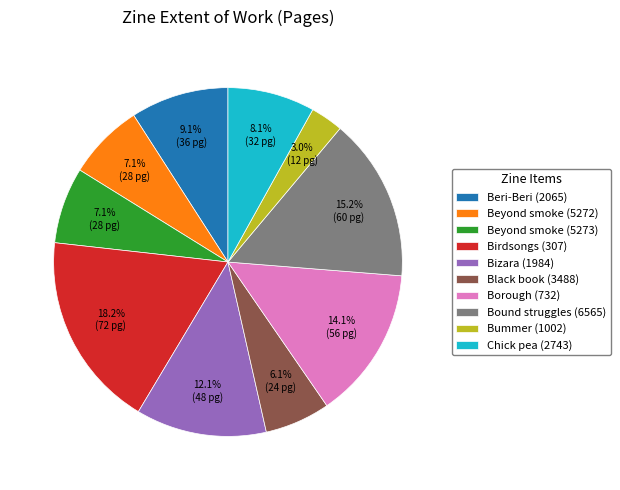

Which slice is the largest?

Birdsongs (307)